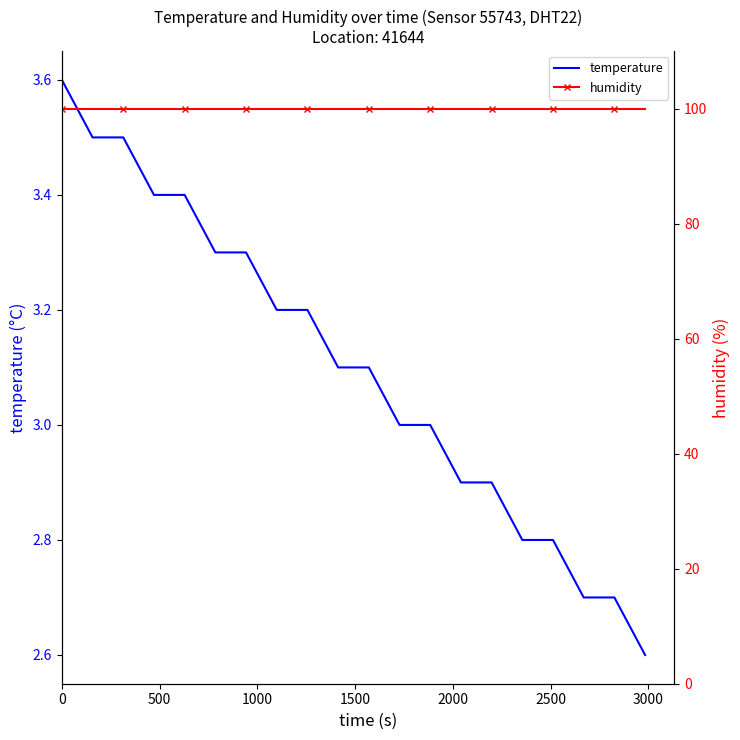

What is the highest value of the humidity series?

99.9